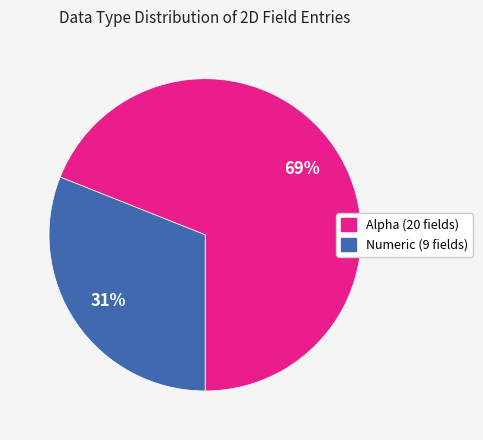

Rank the categories by value from highest to lowest.

Alpha, Numeric